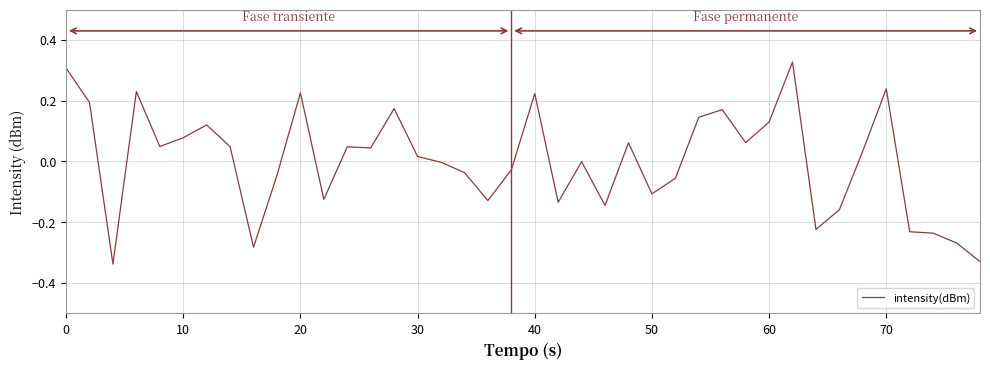

How many lines are shown in the chart?

1